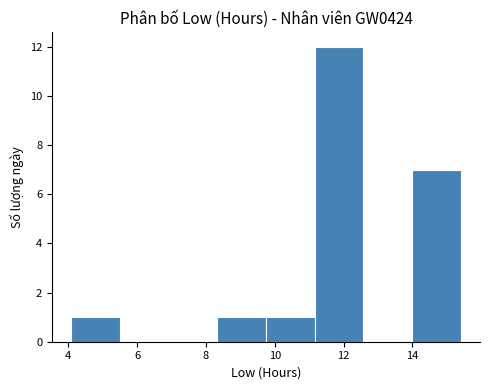

Reading left to right, list every bar in this chart as the range it spans on the x-axis followed by its height. Neither the bar edges nor the heights are printed on the chart, so give them approximately, as read against the axes.

4.0 to 5.6: 1
5.6 to 7.0: 0
7.0 to 8.4: 0
8.4 to 9.8: 1
9.8 to 11.2: 1
11.2 to 12.6: 12
12.6 to 14.0: 0
14.0 to 15.4: 7